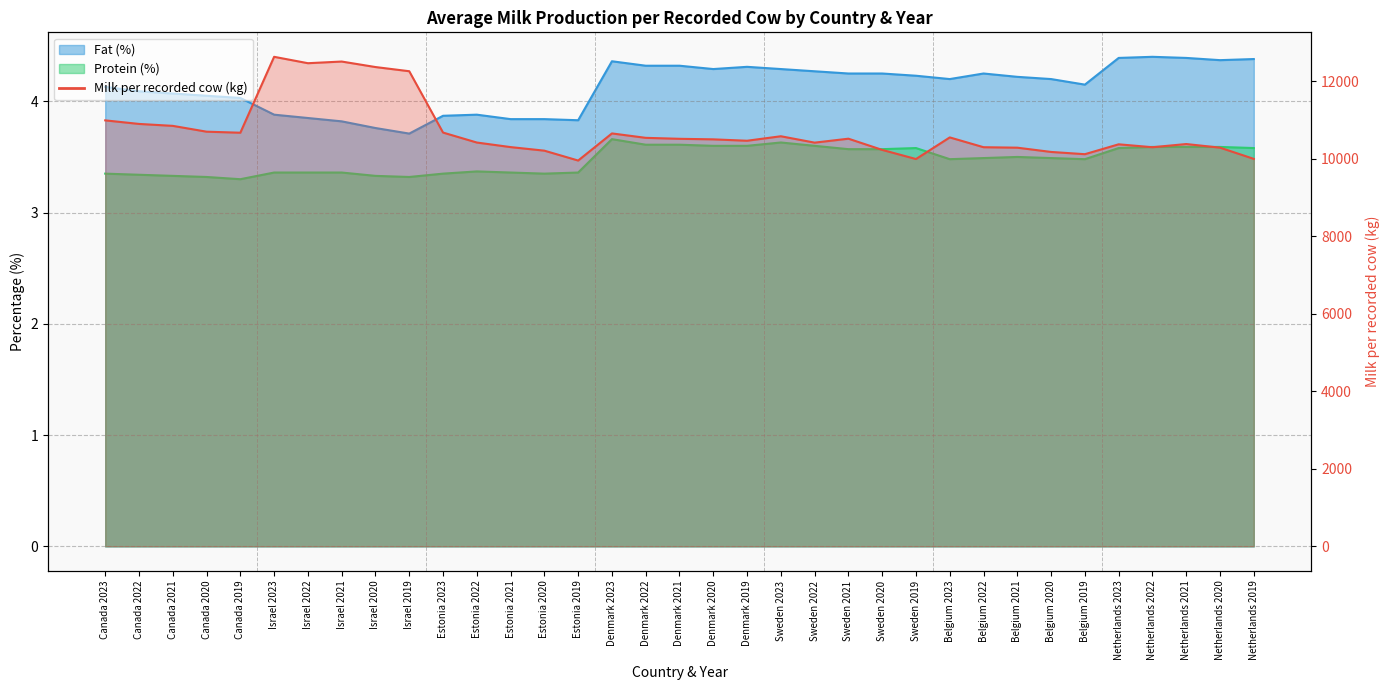

What is the change in value from Israel 2021 to Belgium 2019?

-2391